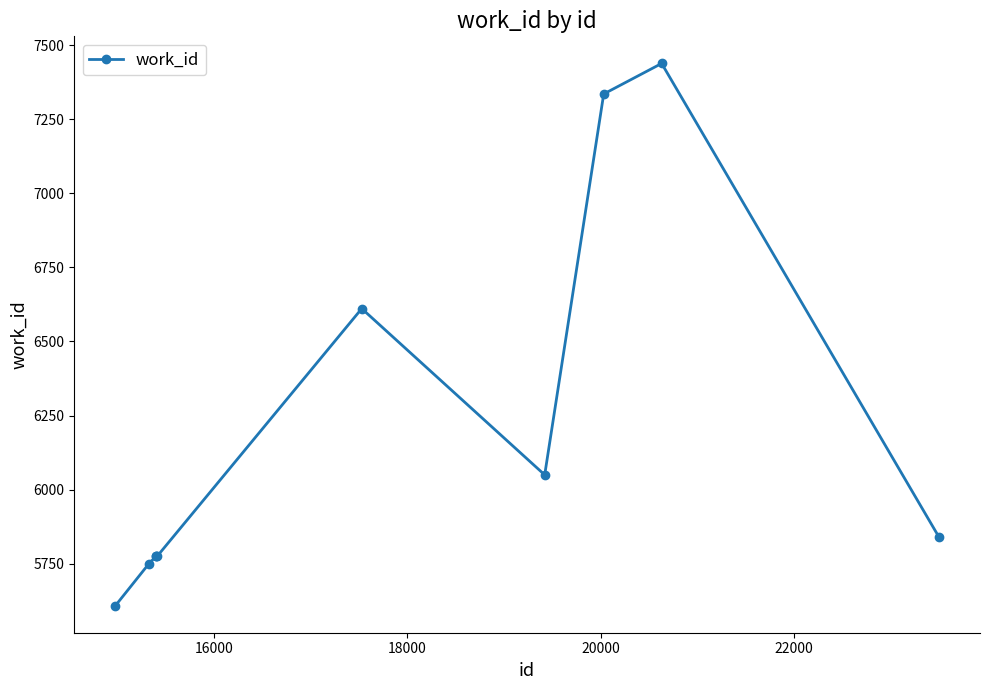

Is this an area chart (filled region under the line)?

No